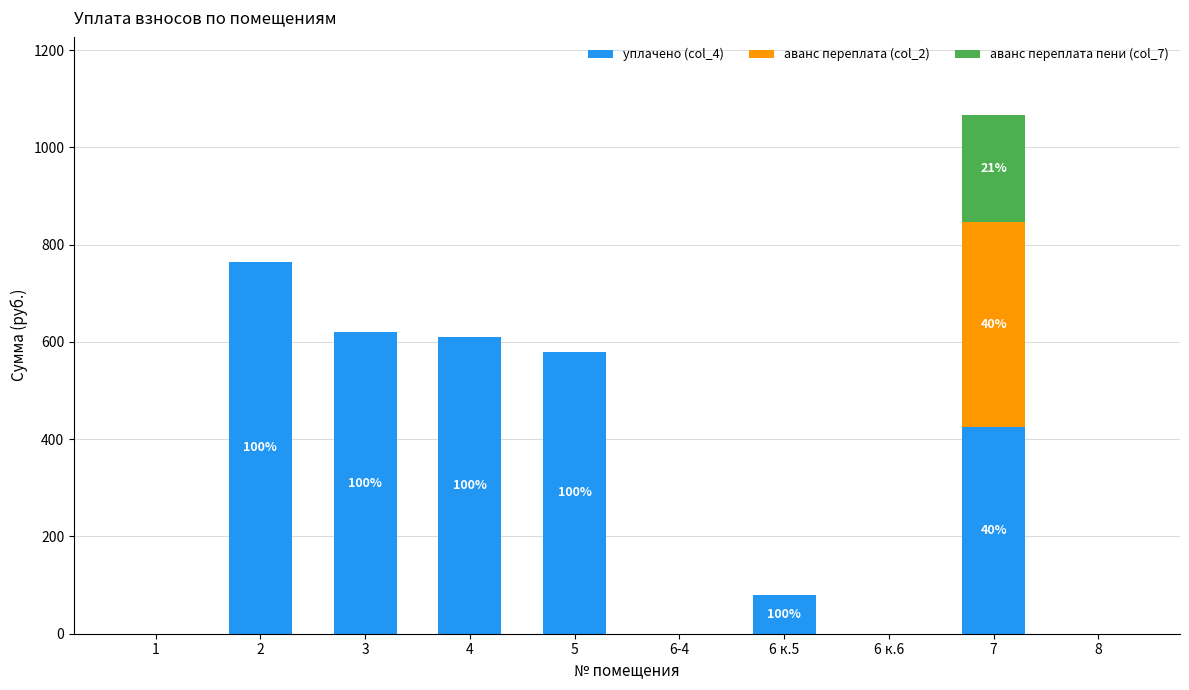

What is the maximum value for уплачено (col_4)?

764.8